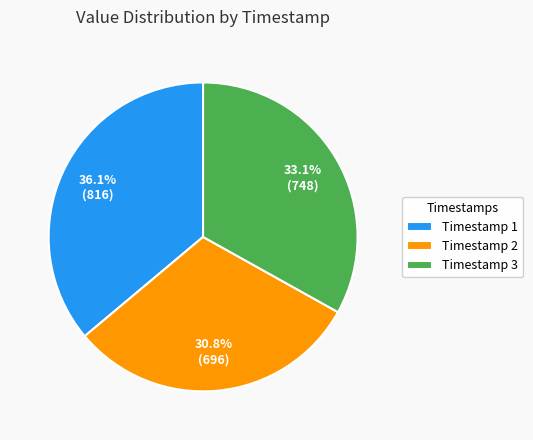

Approximately how many times larger is the value at Timestamp 3 compared to Timestamp 1?

0.9